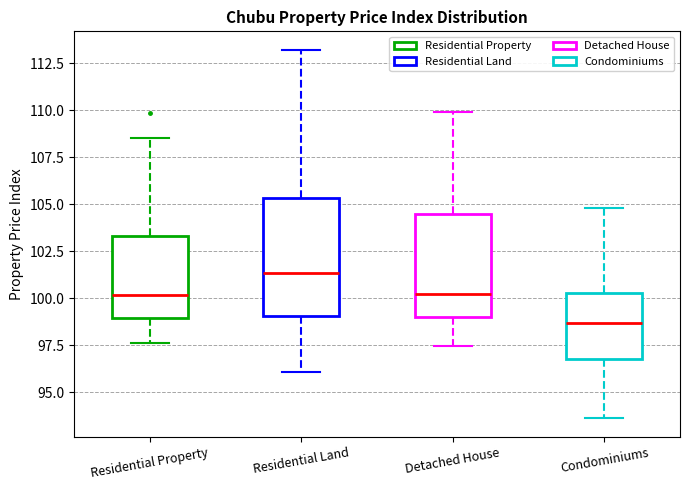

Comparing the boxes themselves (not the whiskers), which one is the tallest?

Residential Land